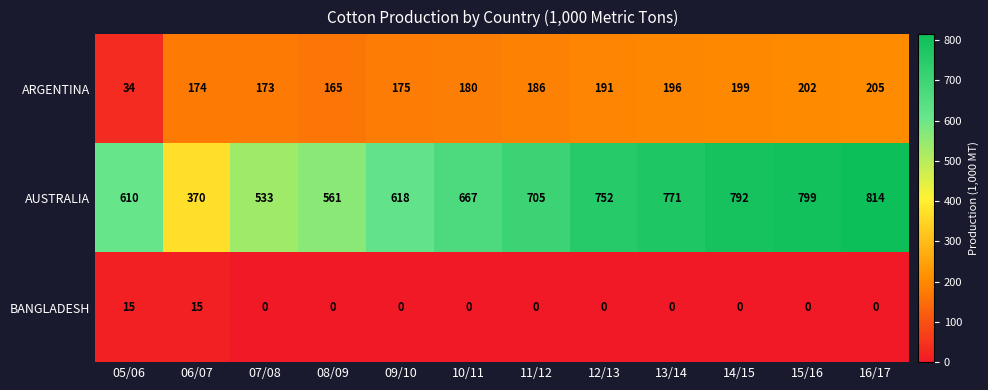

At which label does ARGENTINA reach its minimum?

05/06